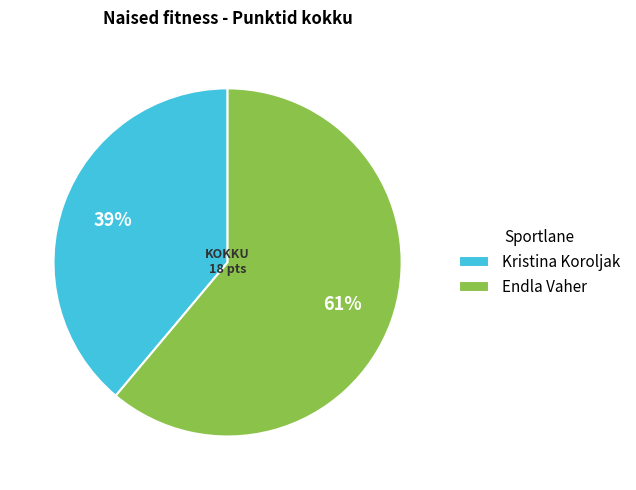

To the nearest percent, what is the difference between the Endla Vaher and Kristina Koroljak slice percentages?

22%